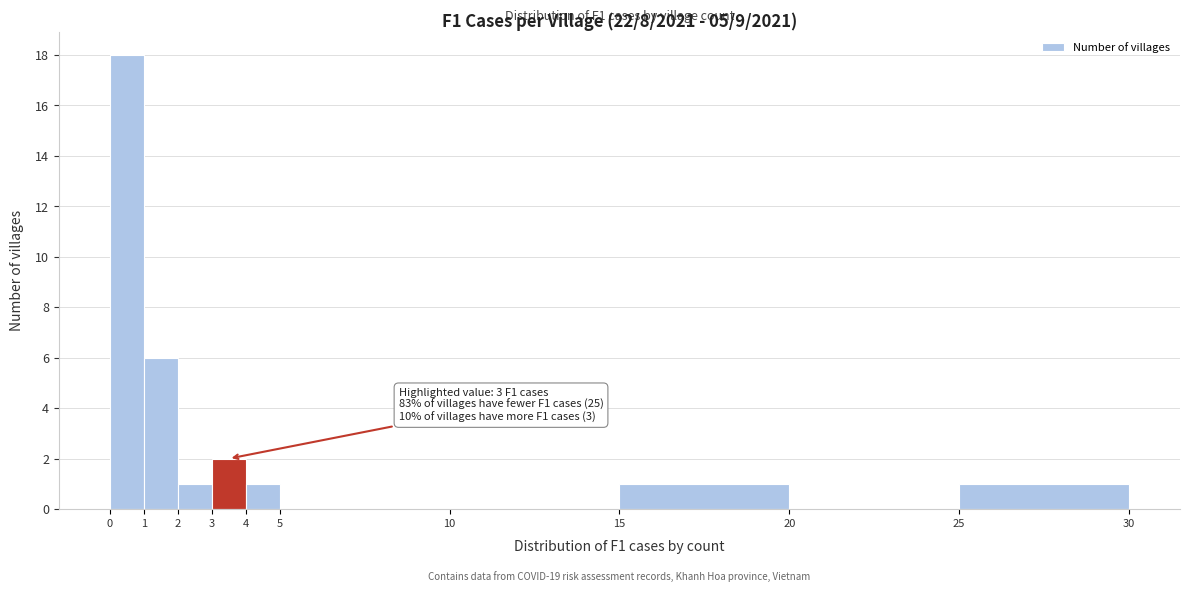

Over which range of the x-axis is the bar tallest?

0 to 1